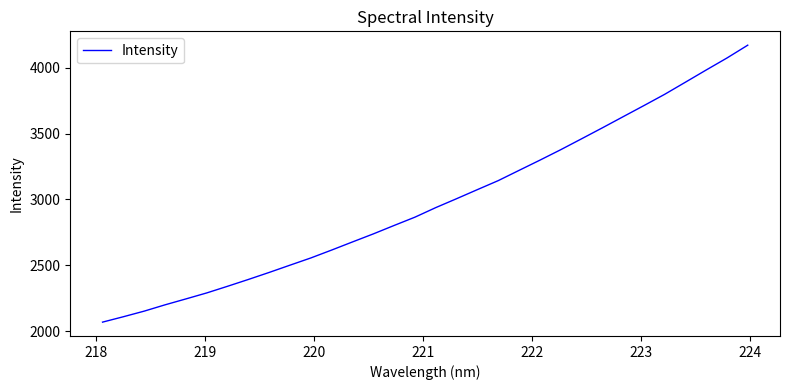

Count the number of data series in this chart.

1